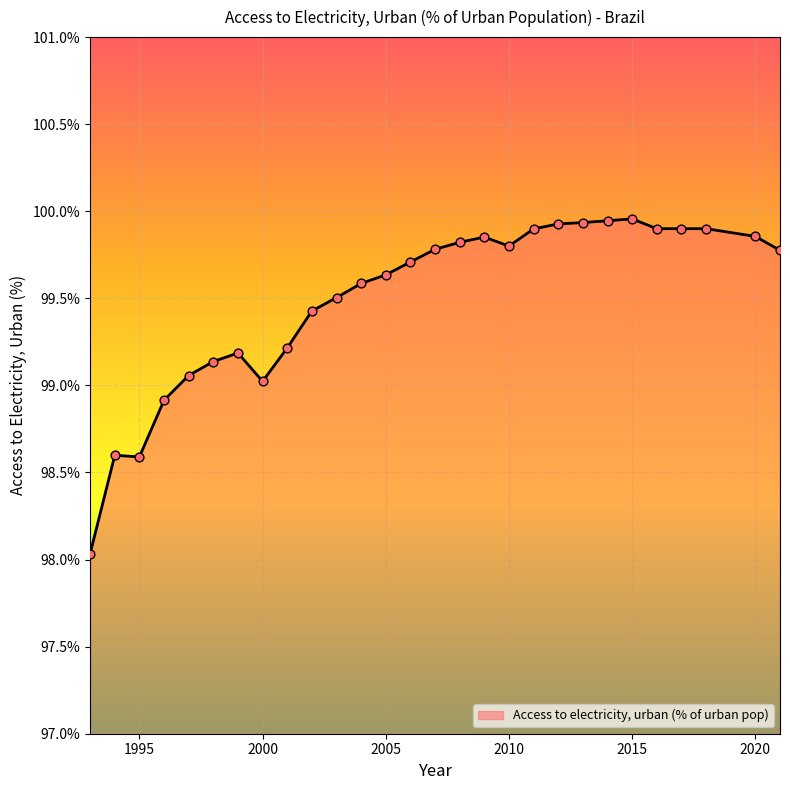

Is this an area chart (filled region under the line)?

Yes